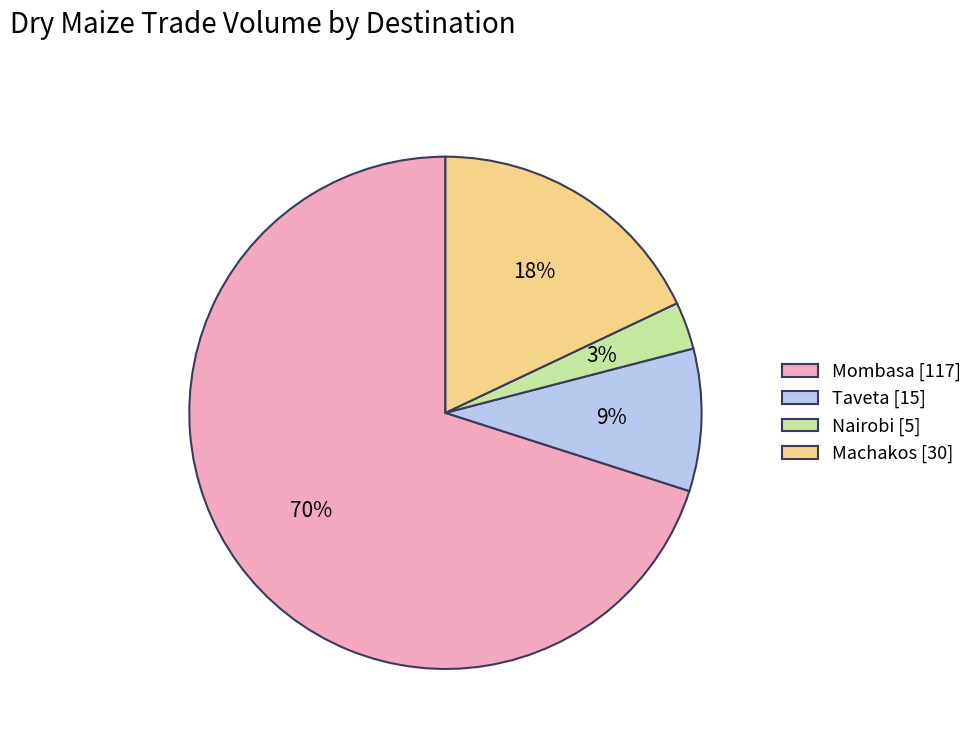

To the nearest percent, what percentage of the pie is Taveta?

9%